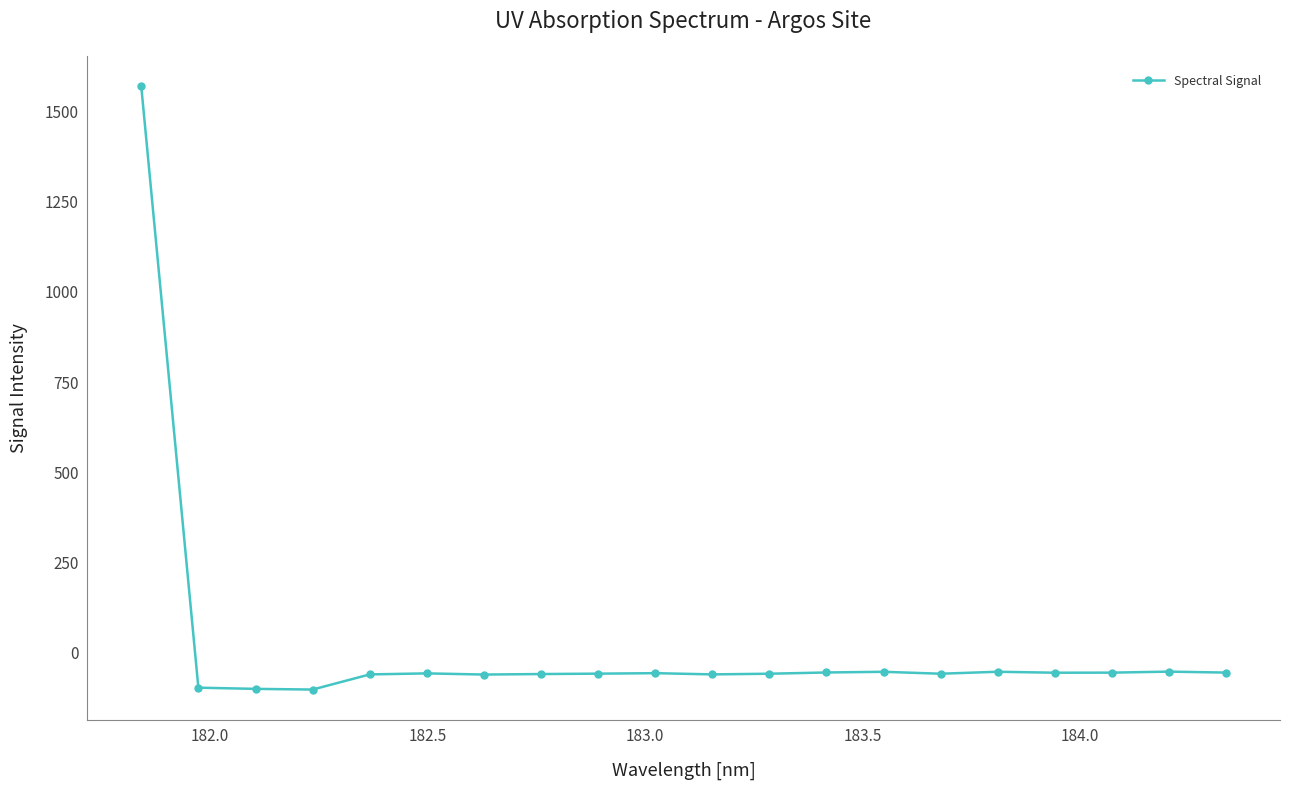

True or false: there are more than 1 points higher than both neighbors.

True